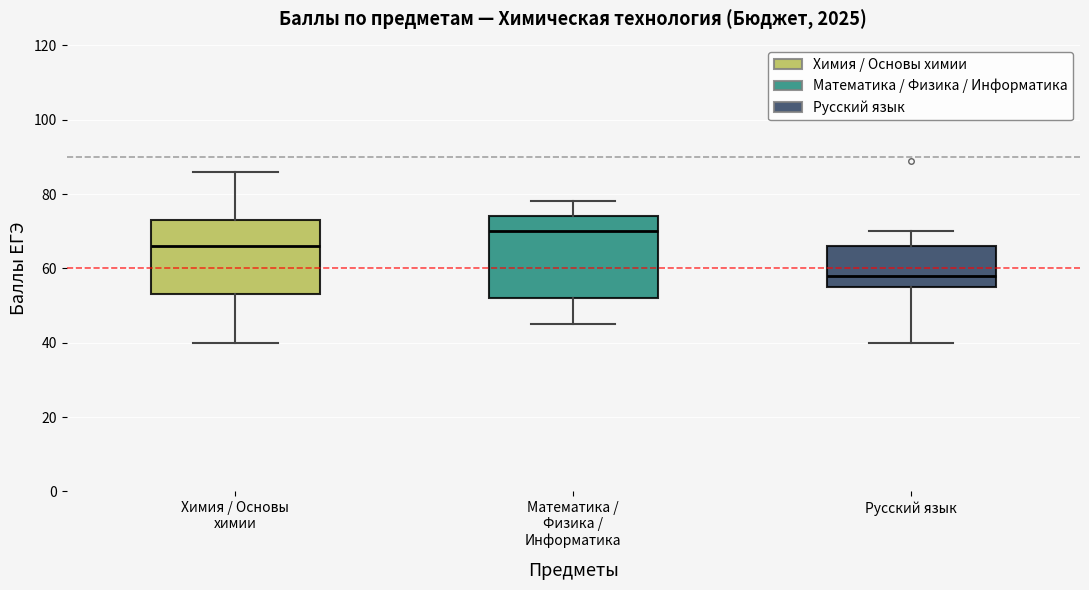

Which box is the tallest, from its lower edge to its upper edge?

Математика / Физика / Информатика